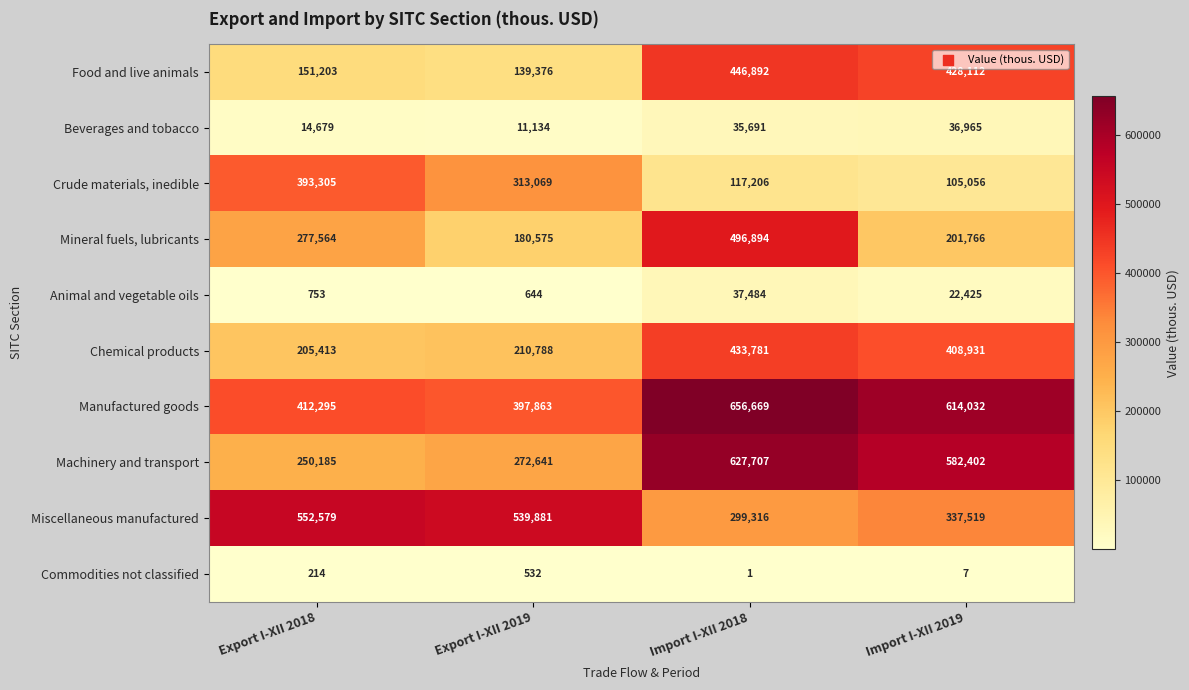

At which category does the chart reach its minimum across all series?

Import I-XII 2018